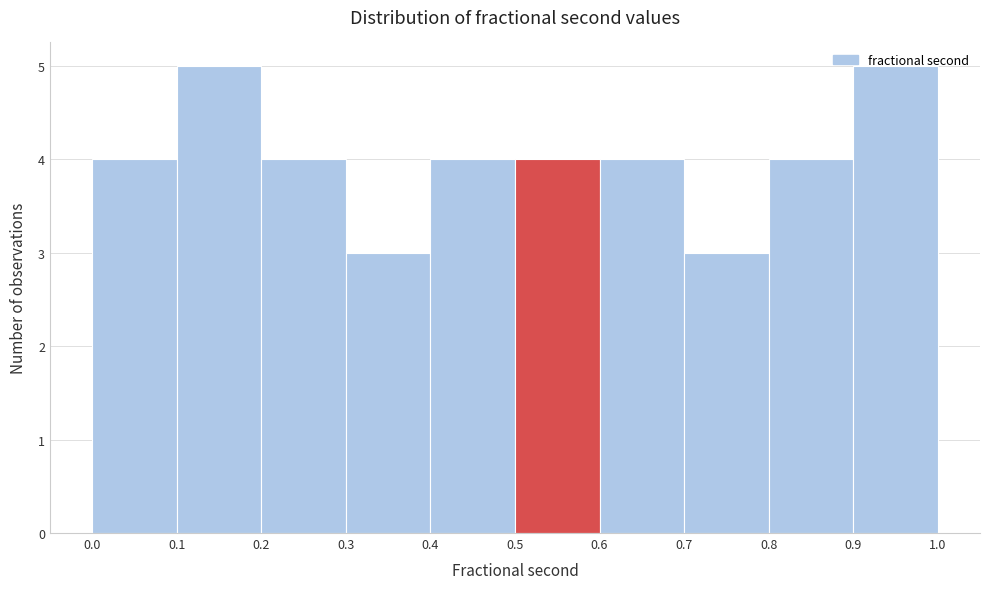

How tall is the bar that spans 0.3 to 0.4 on the x-axis? The values are not printed on the chart, so give them approximately, as read against the axis.

3